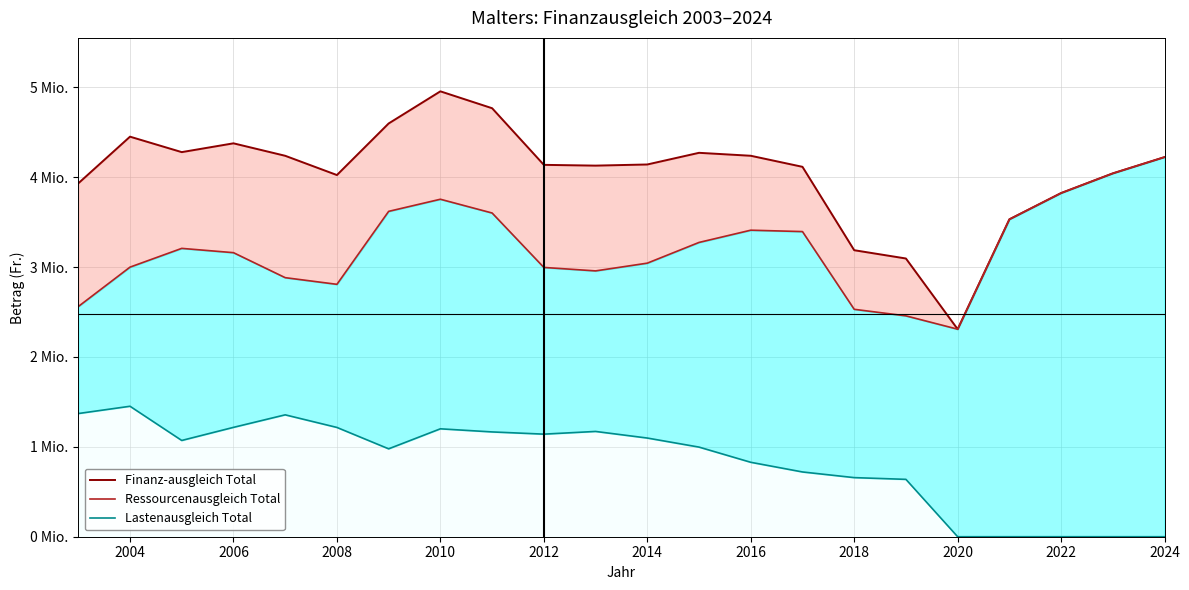

Does the chart display data point markers on the line(s)?

No